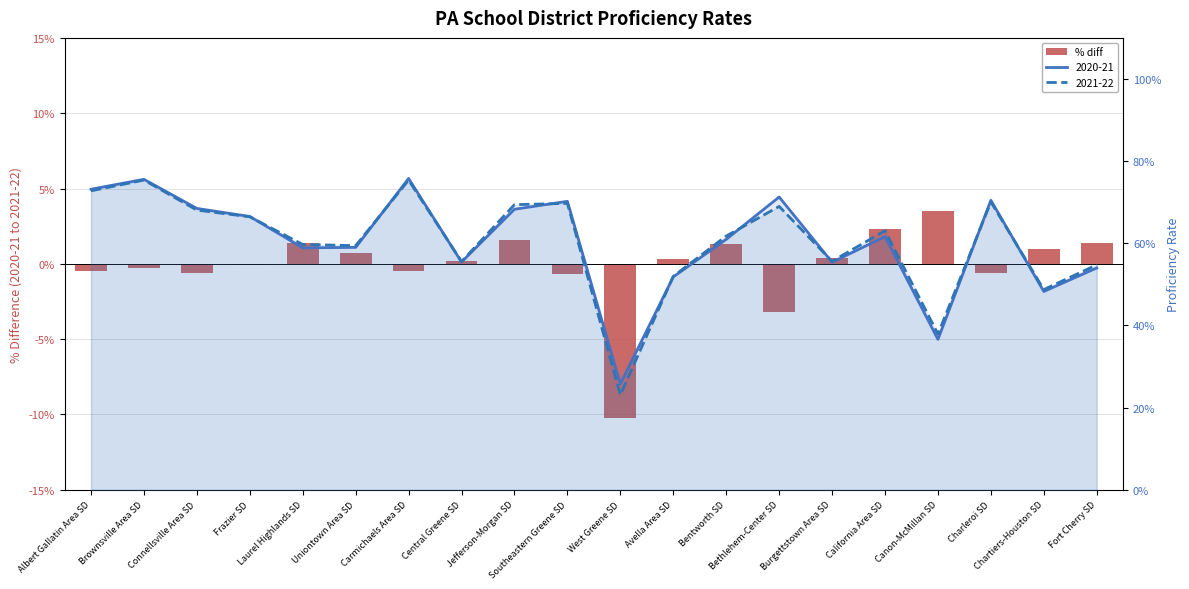

What position from the left is Chartiers-Houston SD?

19